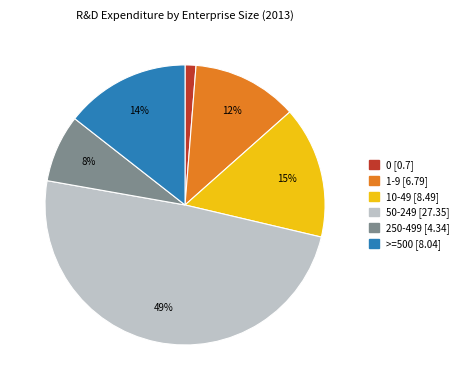

How many segments does this pie chart have?

6